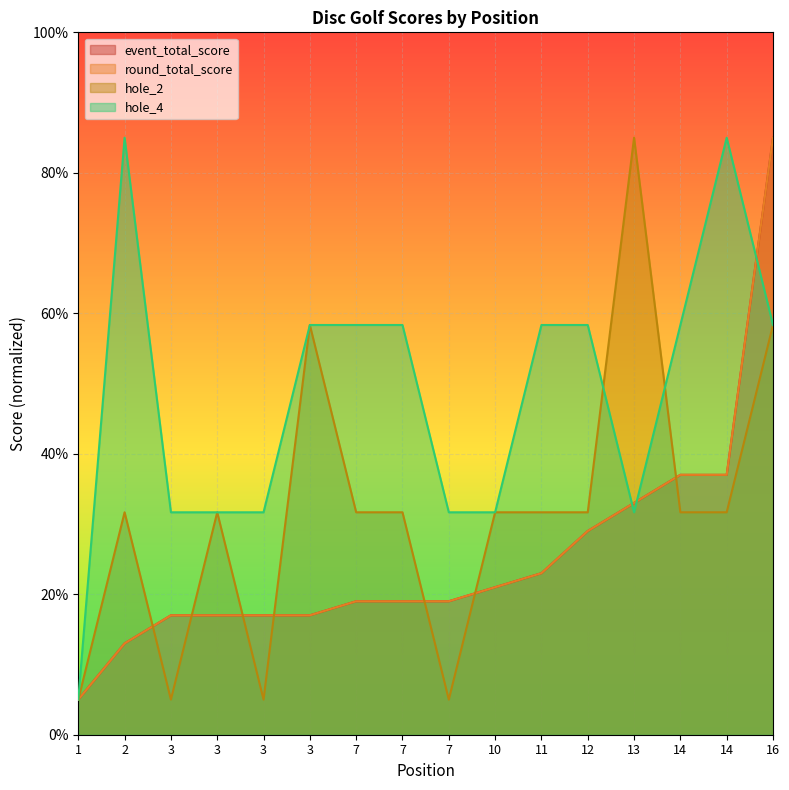

True or false: event_total_score and hole_2 intersect in this chart.

True